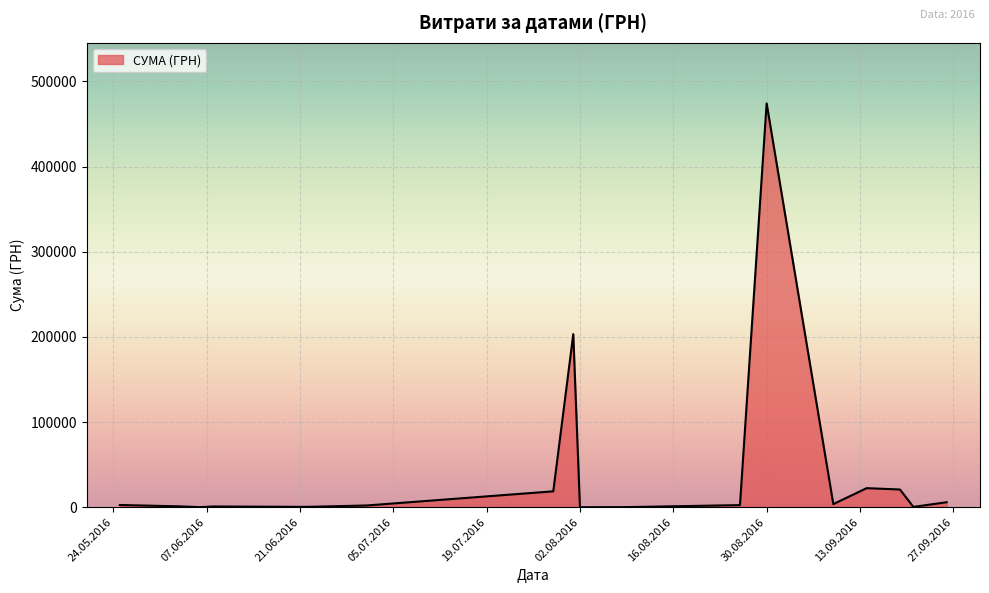

What is the difference between the second highest and minimum values?

203234.4